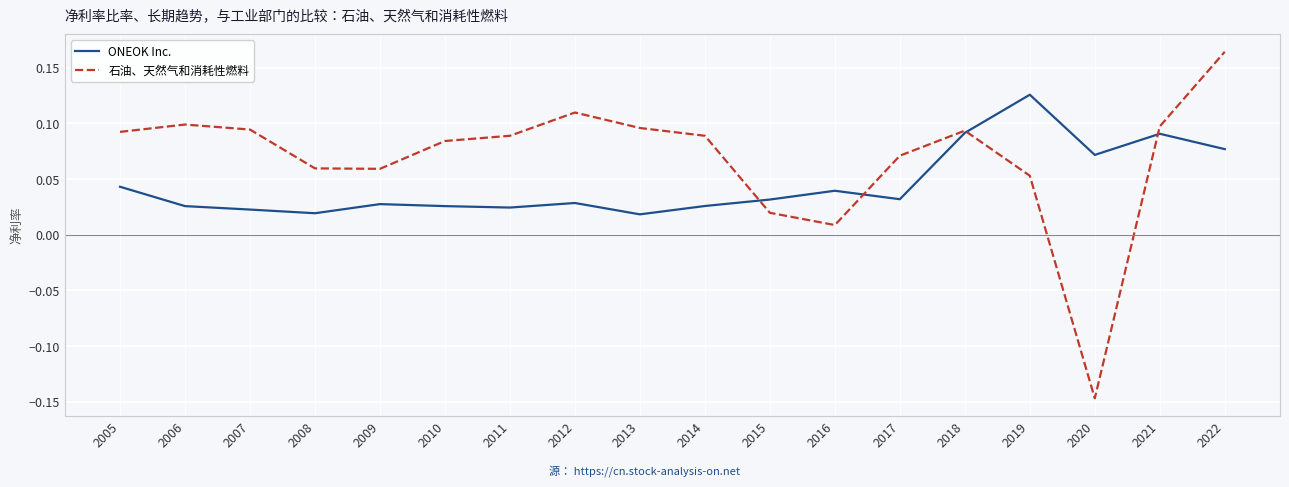

Which category has the highest value across all series?

2022